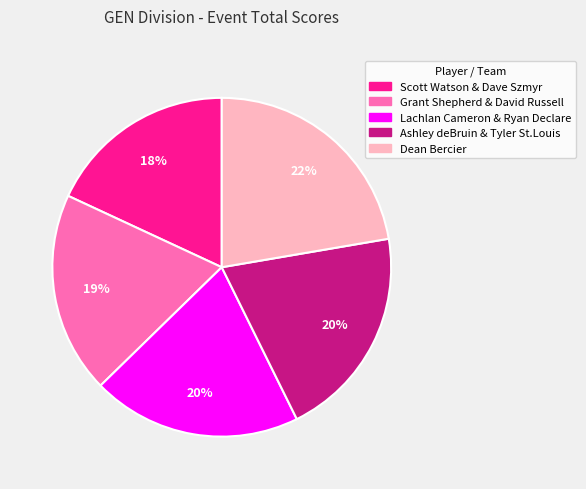

Approximately how many times larger is the value at Ashley deBruin & Tyler St.Louis compared to Lachlan Cameron & Ryan Declare?

1.0